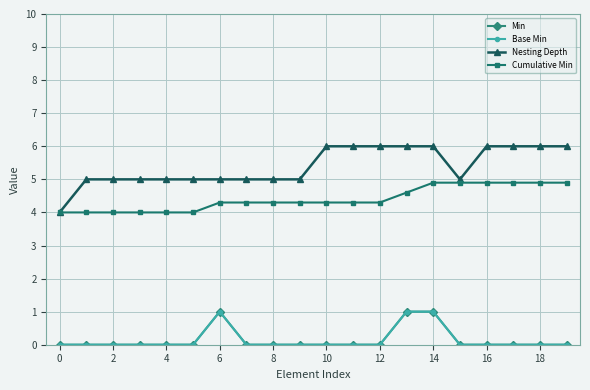

Which series has the widest spread of values?

Nesting Depth